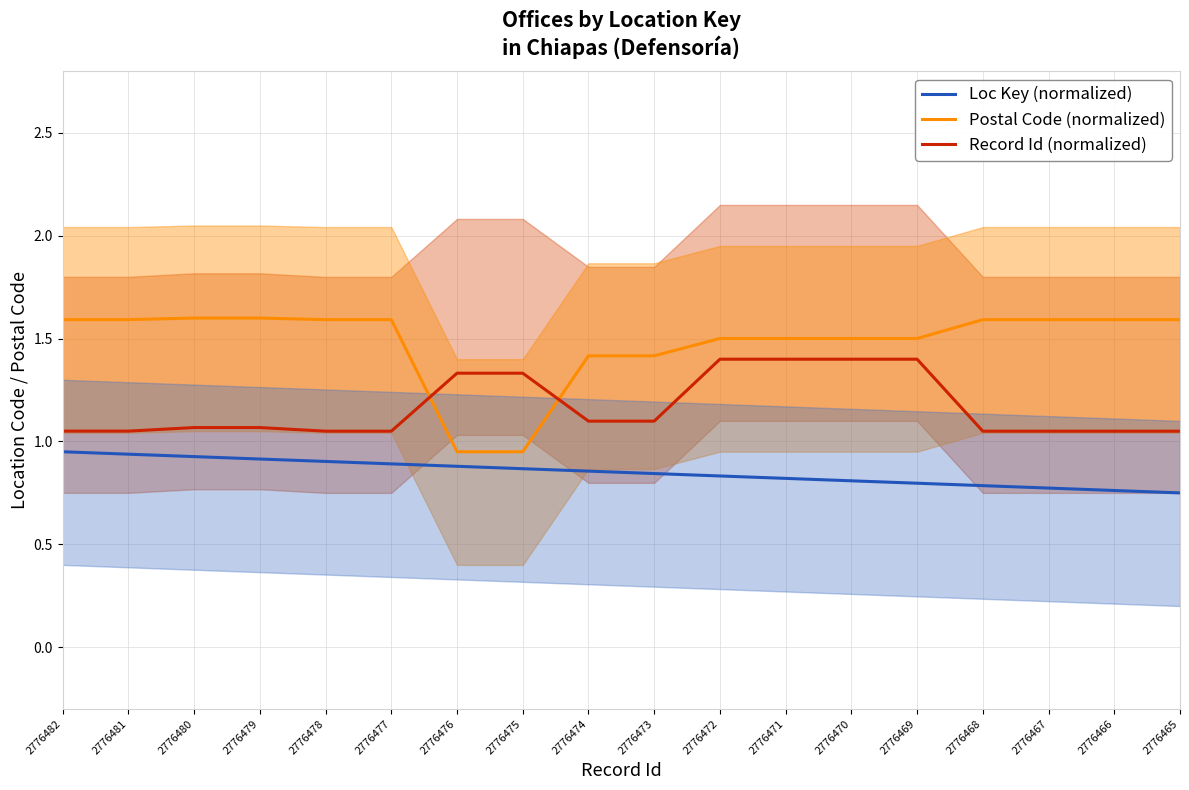

What is the approximate value of Record Id (normalized) at 2776476?

1.3